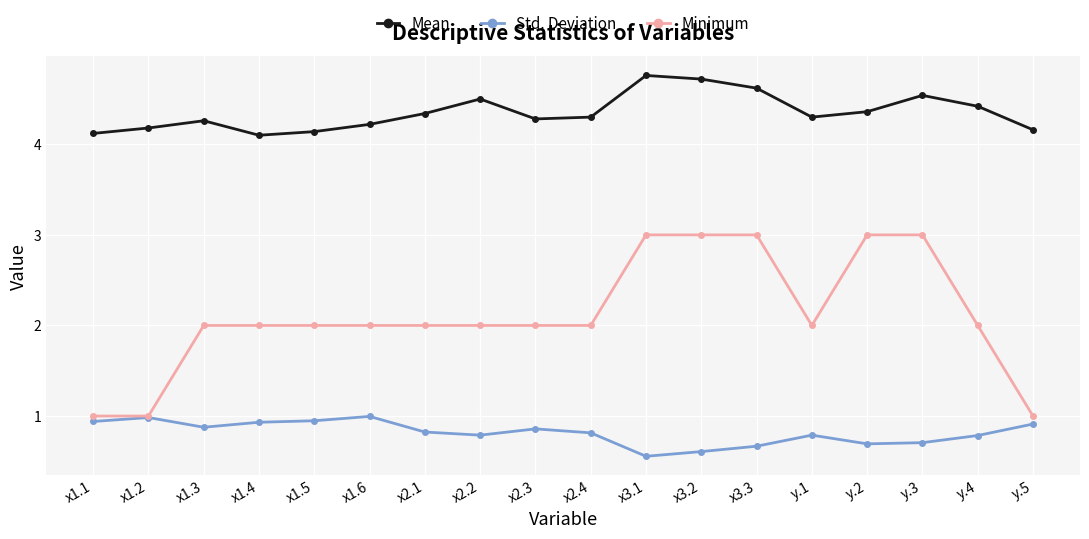

Is this an area chart (filled region under the line)?

No